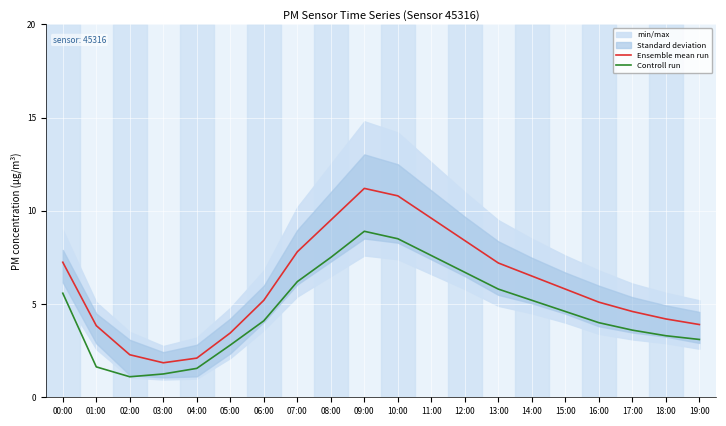

Reading left to right, transcribe all the data shown in this chart.

Ensemble mean run: 00:00=7.2	01:00=3.8	02:00=2.3	03:00=1.9	04:00=2.1	05:00=3.5	06:00=5.2	07:00=7.8	08:00=9.5	09:00=11.2	10:00=10.8	11:00=9.6	12:00=8.4	13:00=7.2	14:00=6.5	15:00=5.8	16:00=5.1	17:00=4.6	18:00=4.2	19:00=3.9
Controll run: 00:00=5.6	01:00=1.6	02:00=1.1	03:00=1.2	04:00=1.6	05:00=2.8	06:00=4.1	07:00=6.2	08:00=7.5	09:00=8.9	10:00=8.5	11:00=7.6	12:00=6.7	13:00=5.8	14:00=5.2	15:00=4.6	16:00=4.0	17:00=3.6	18:00=3.3	19:00=3.1